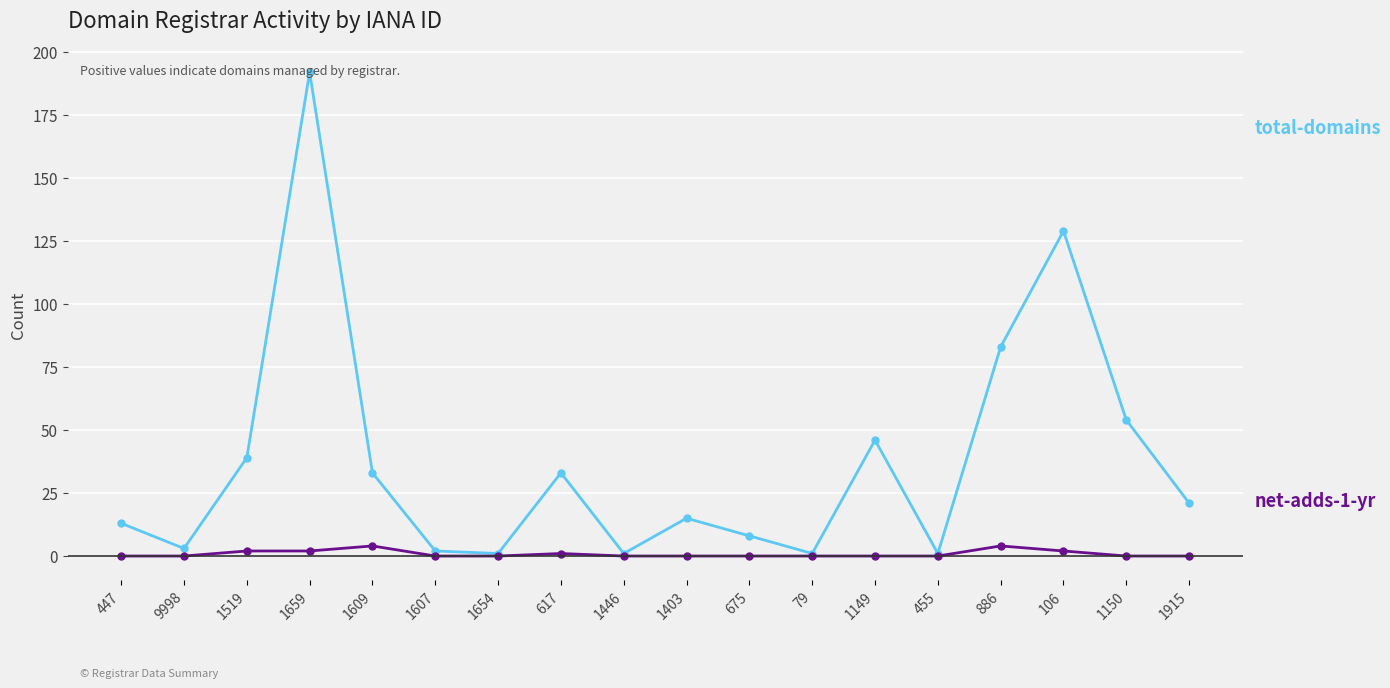

What is the difference between the highest and lowest values at 1150?

54